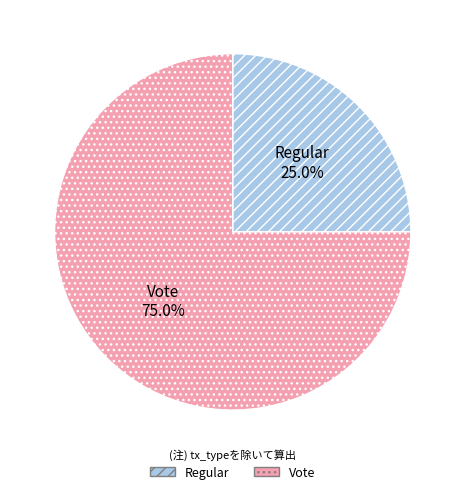

To the nearest percent, what portion does Regular represent?

25%